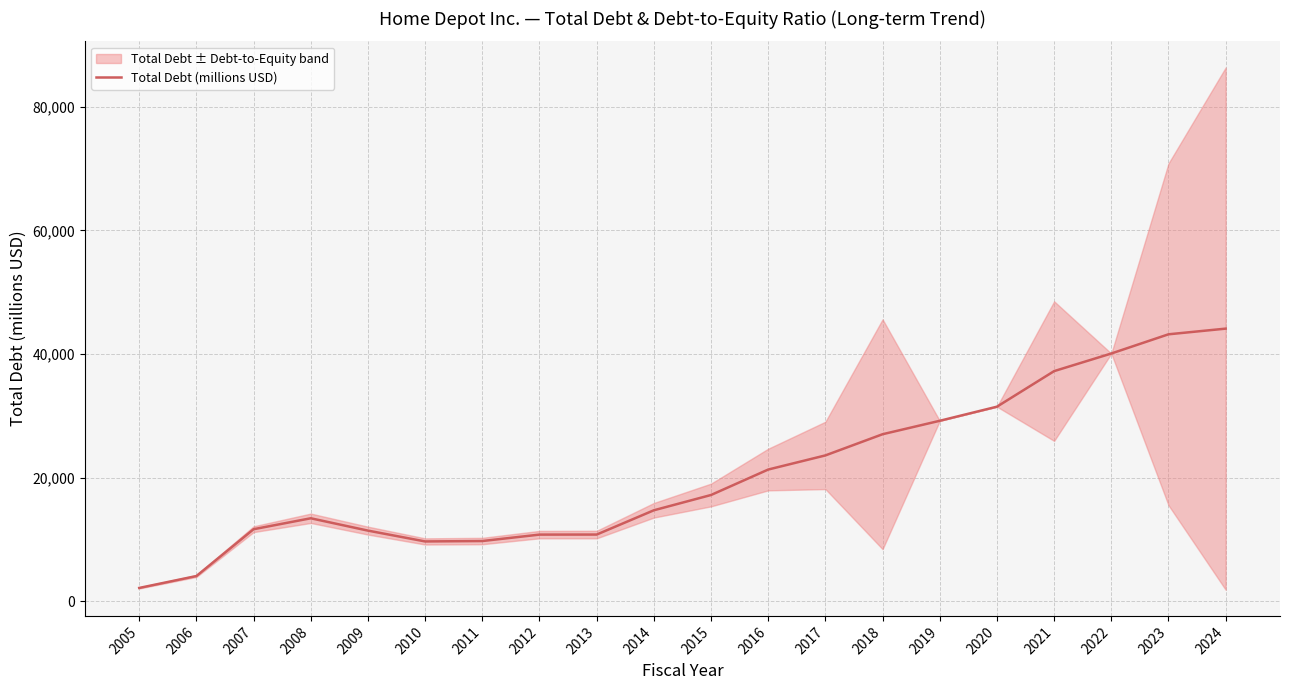

Read the value at 2019.

29202